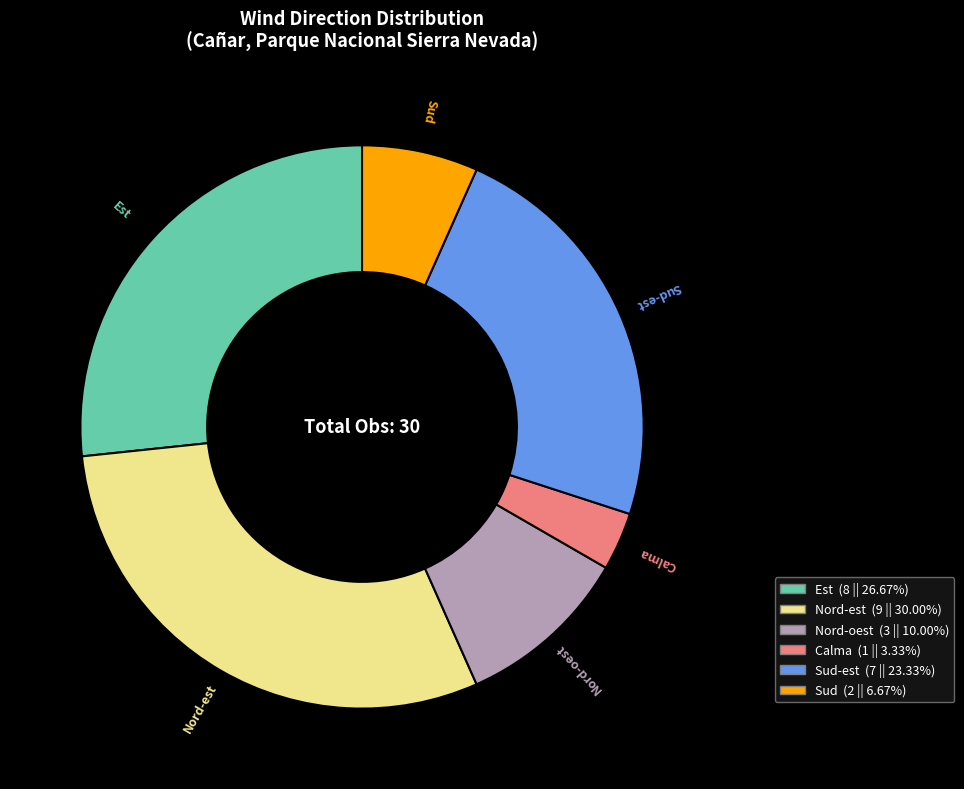

Is there a majority slice in this chart?

No